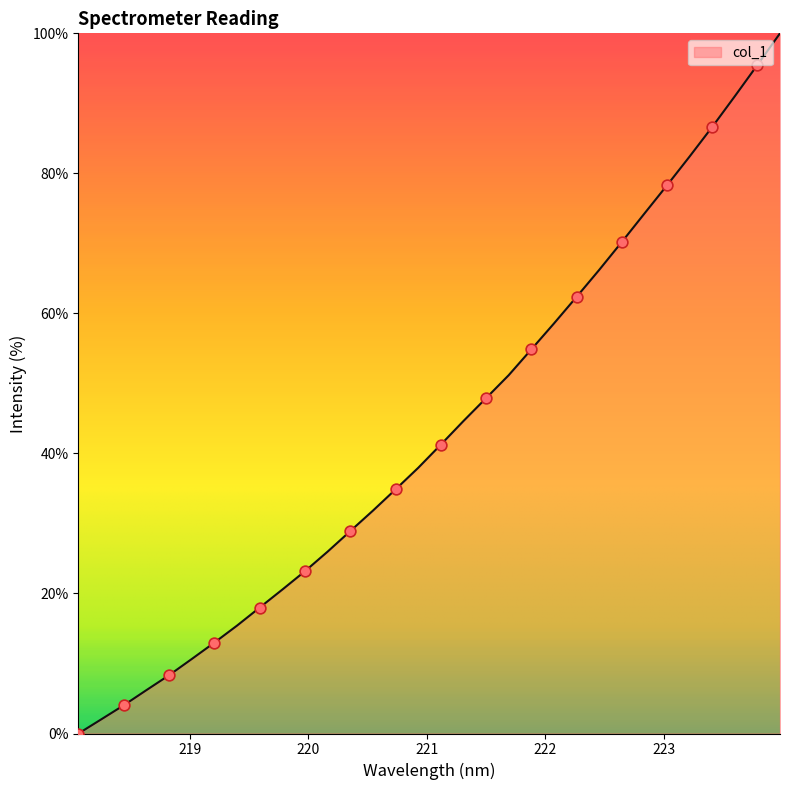

What is the greatest value displayed?

100.0